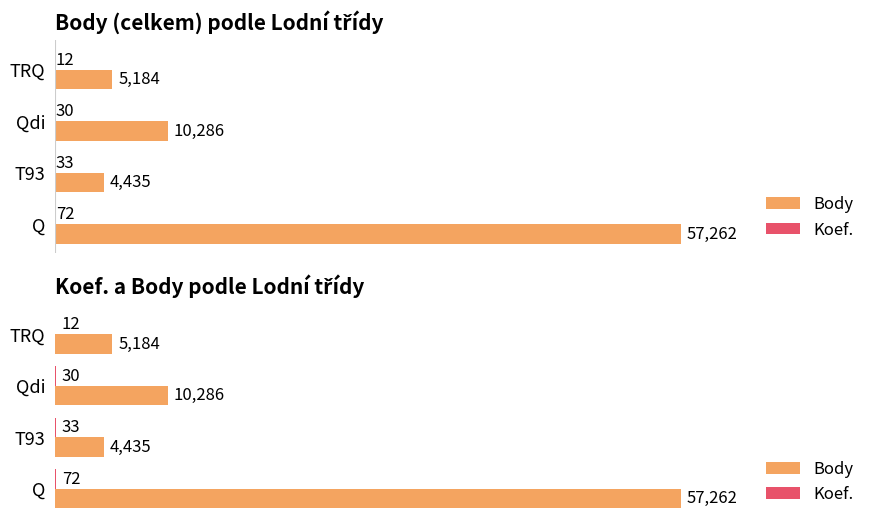

Reading right to left, what are all the values shown in this chart?

Body: 5184	10286	4435	57262
Koef.: 12	30	33	72